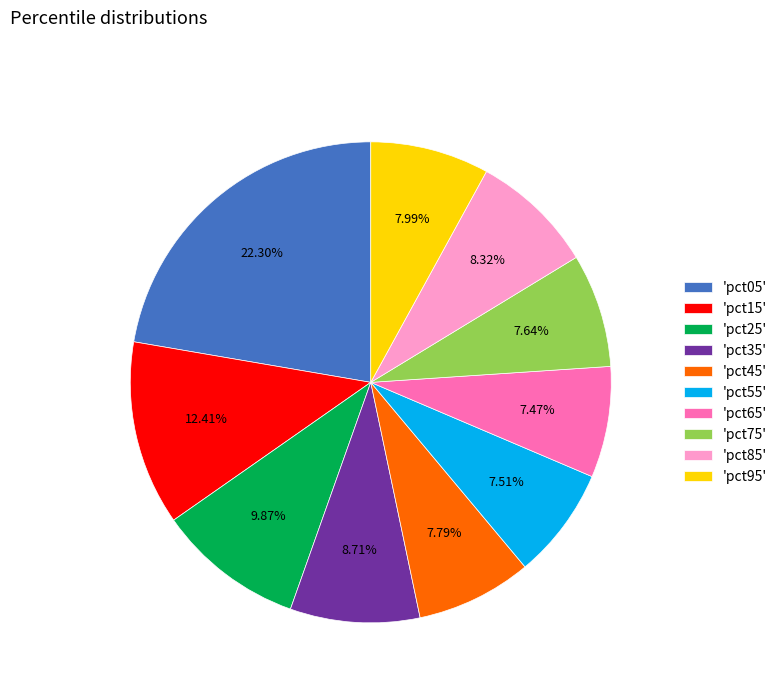

What is the ratio of the value at 'pct55' to the value at 'pct75'?

1.0